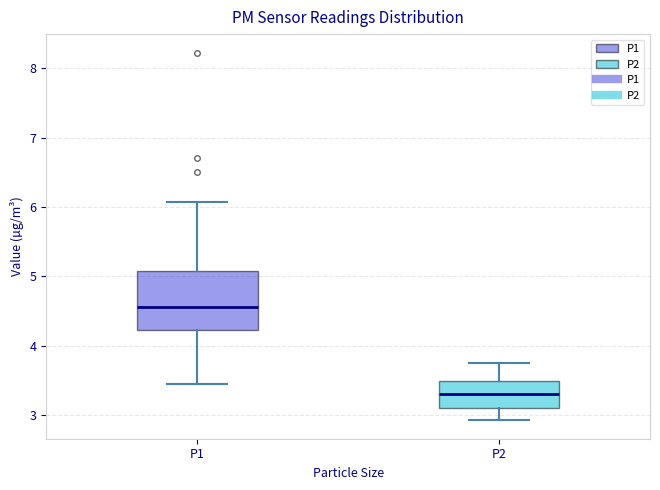

Which box has the highest median line?

P1